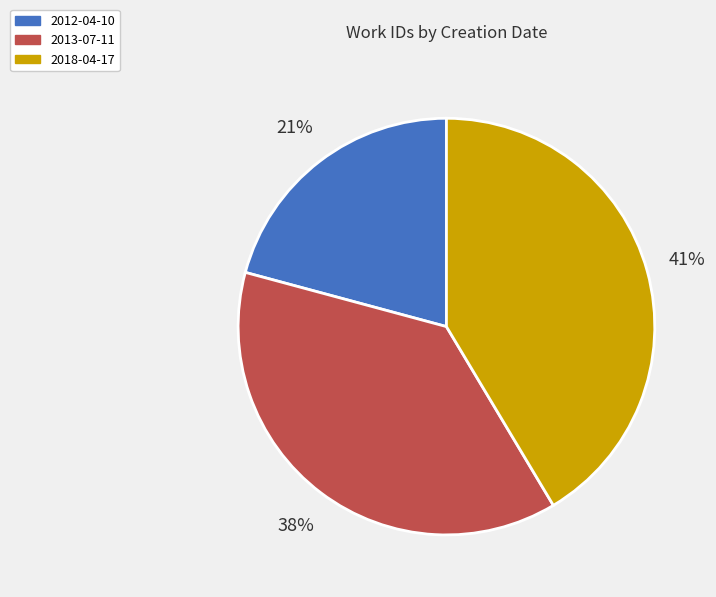

Do 2013-07-11 and 2018-04-17 together represent more than half of the pie?

Yes